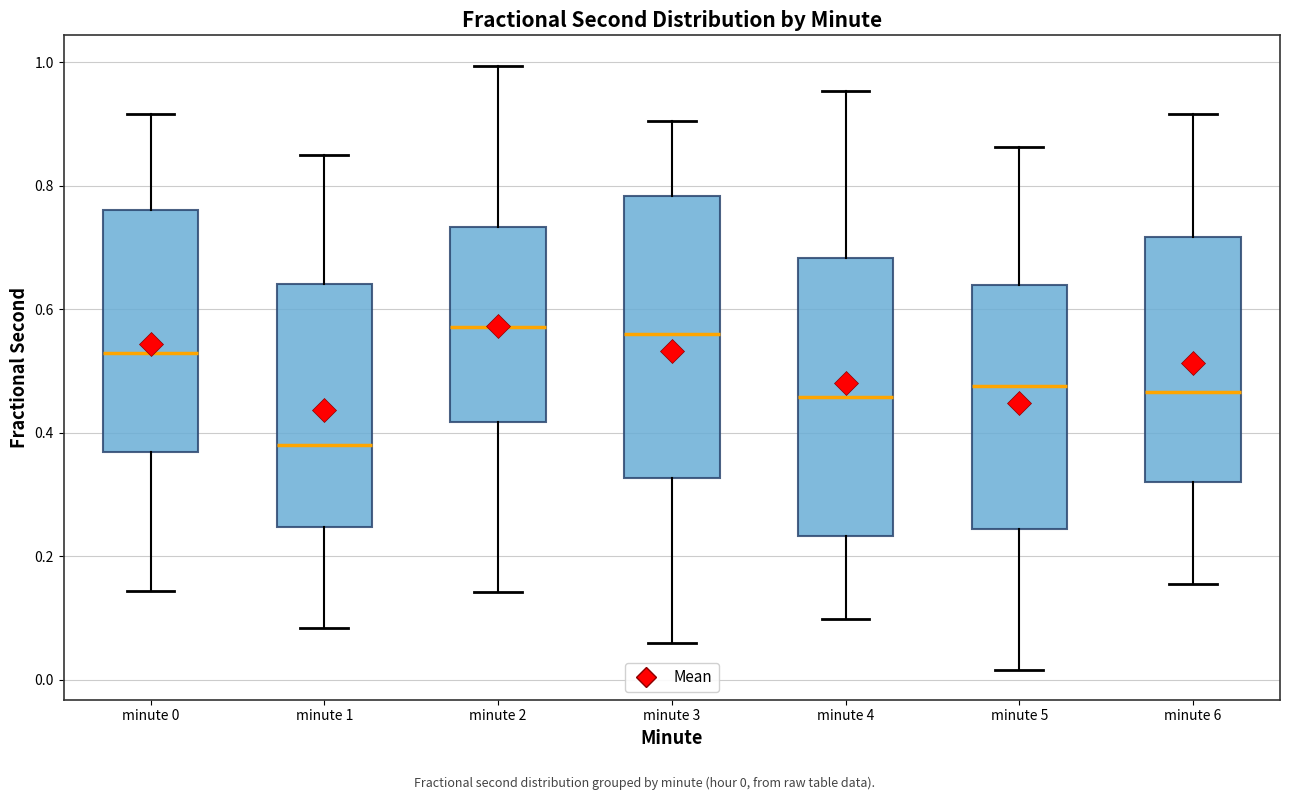

Reading left to right, read every box against the y-axis: the position of its median line, the range the box covers, and the ends of its whiskers. The values are not printed on the chart, so give them approximately, as read against the axis.

minute 0: median 0.52, box 0.36 to 0.76, whiskers 0.14 to 0.92
minute 1: median 0.38, box 0.24 to 0.64, whiskers 0.08 to 0.84
minute 2: median 0.58, box 0.42 to 0.74, whiskers 0.14 to 1.00
minute 3: median 0.56, box 0.32 to 0.78, whiskers 0.06 to 0.90
minute 4: median 0.46, box 0.24 to 0.68, whiskers 0.10 to 0.96
minute 5: median 0.48, box 0.24 to 0.64, whiskers 0.02 to 0.86
minute 6: median 0.46, box 0.32 to 0.72, whiskers 0.16 to 0.92